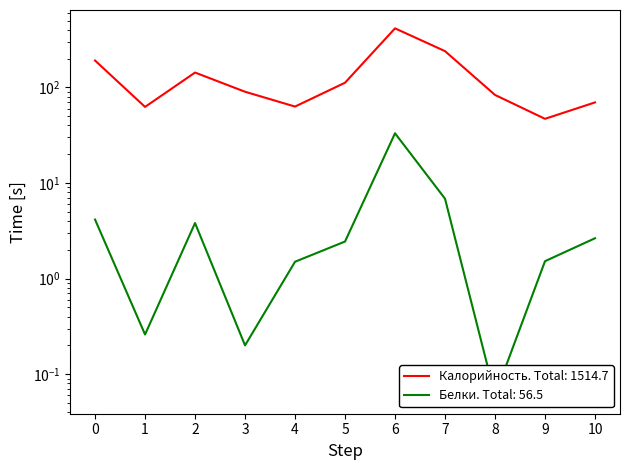

What is the highest value of the Калорийность series?

414.4